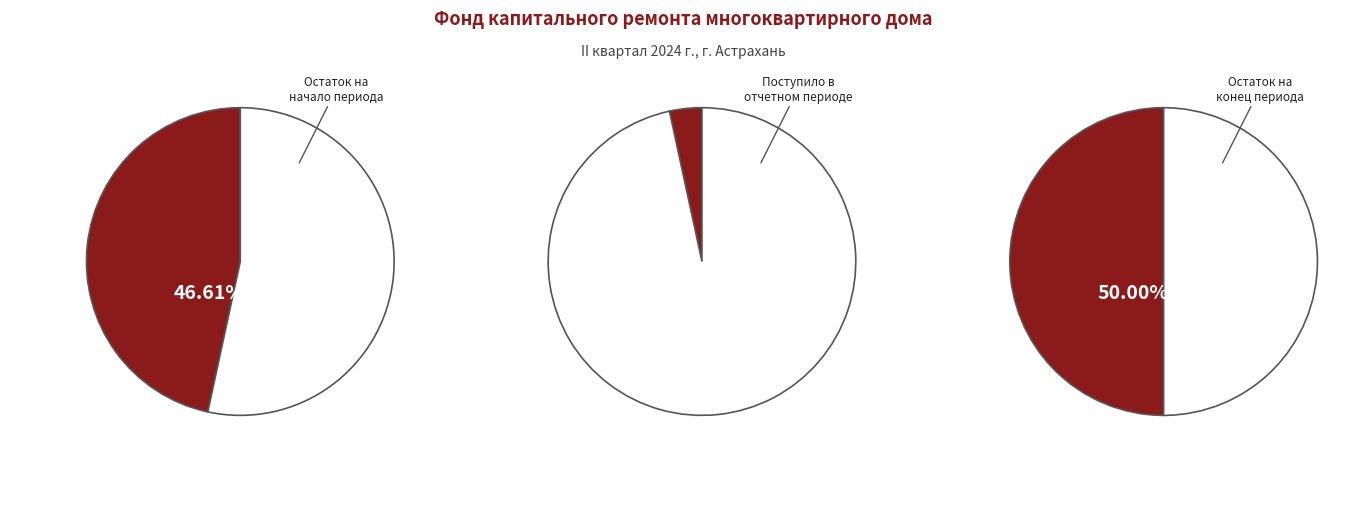

Is there a majority slice in this chart?

No